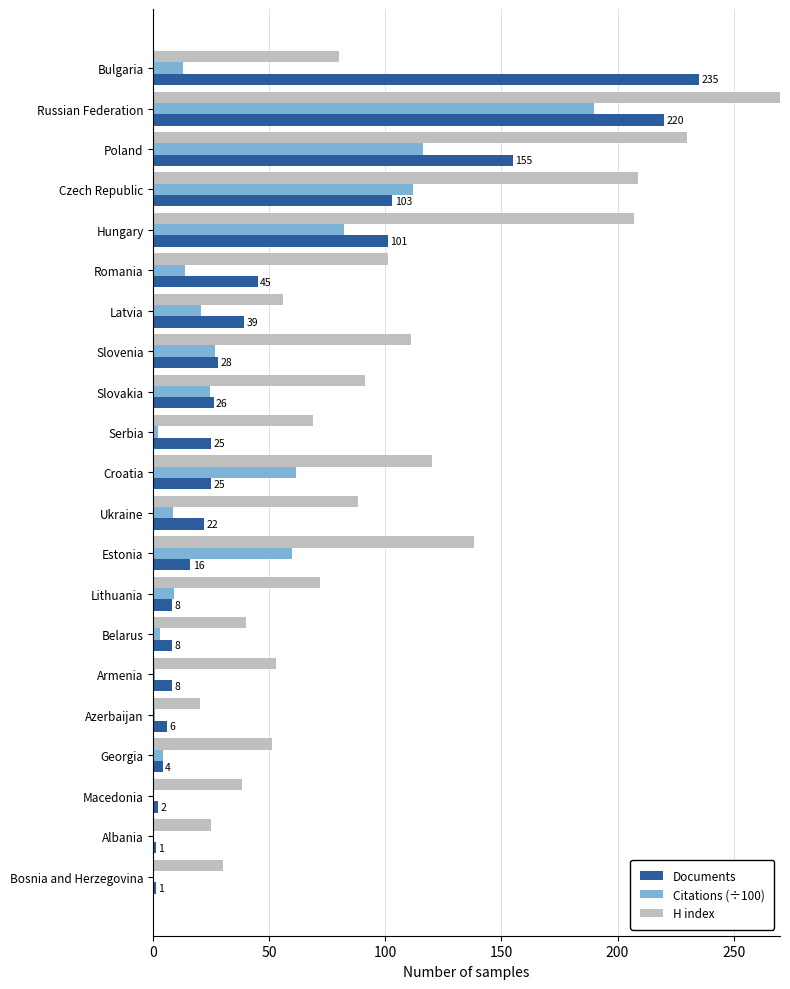

What is the difference between the second highest and second lowest values in the Citations (÷100) series?

116.1